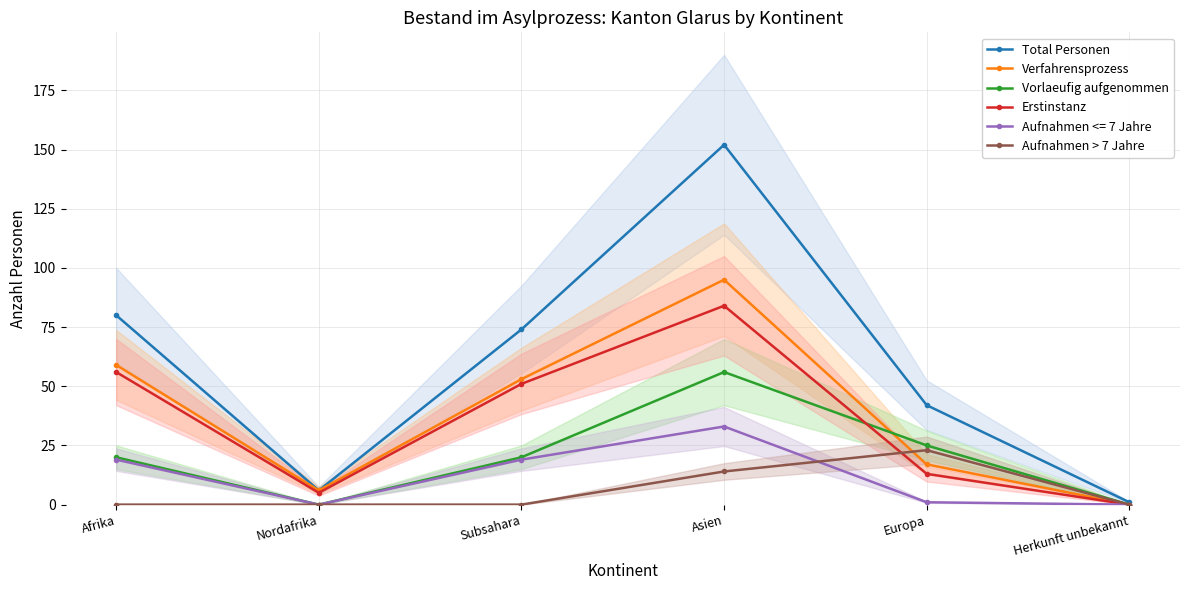

How many values in Vorlaeufig aufgenommen are above zero?

4